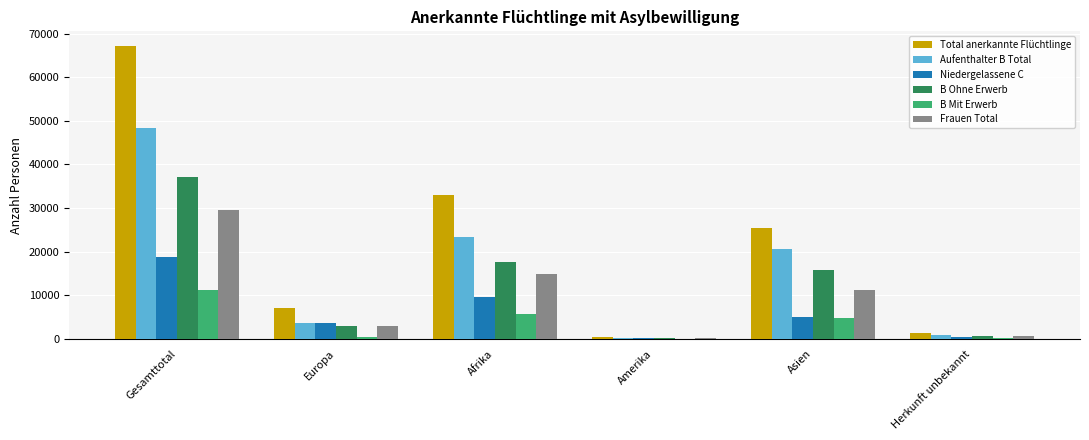

At which label does Aufenthalter B Total reach its peak?

Gesamttotal